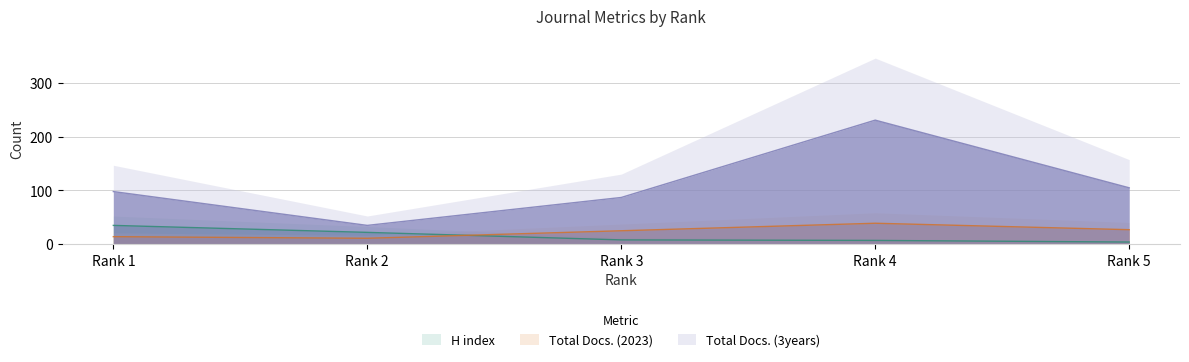

True or false: Total Docs. (2023) and Total Docs. (3years) intersect in this chart.

False